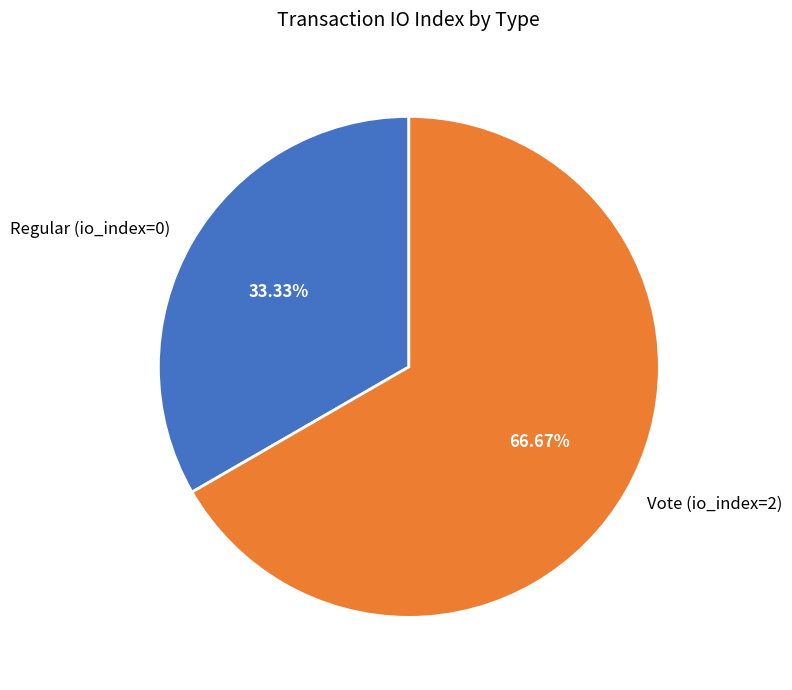

Between Regular (io_index=0) and Vote (io_index=2), which is larger?

Vote (io_index=2)